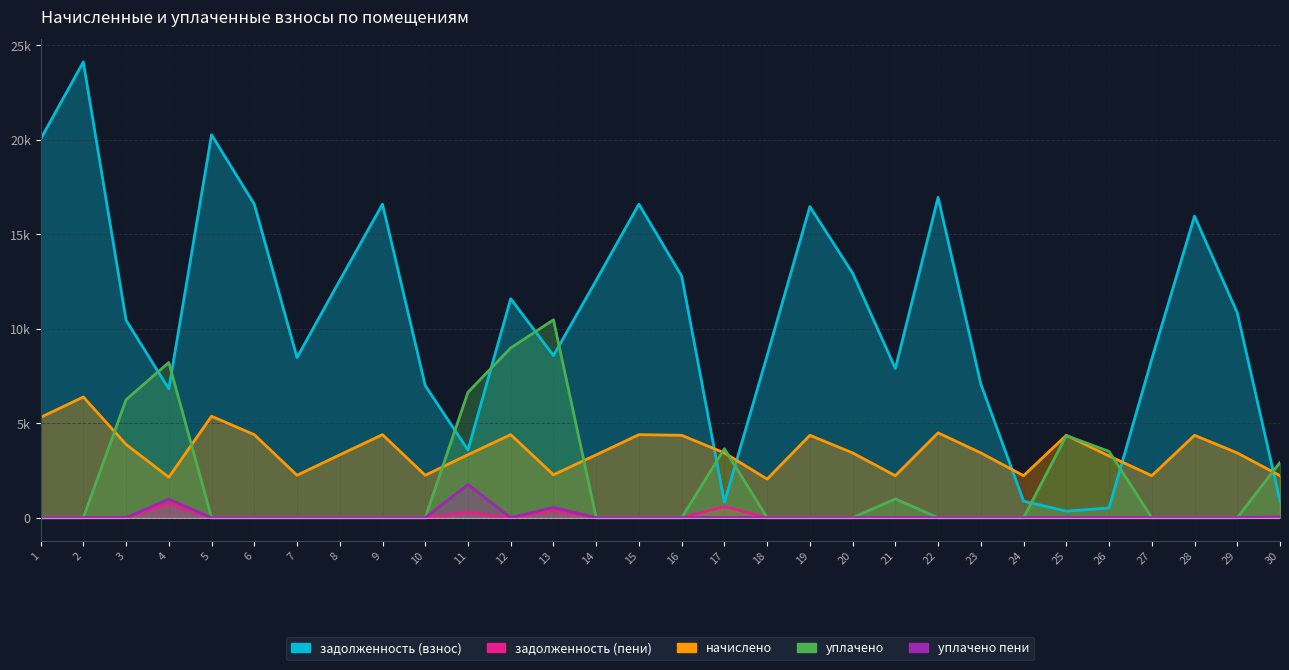

Which series changed the most between 1 and 3?

задолженность (взнос)